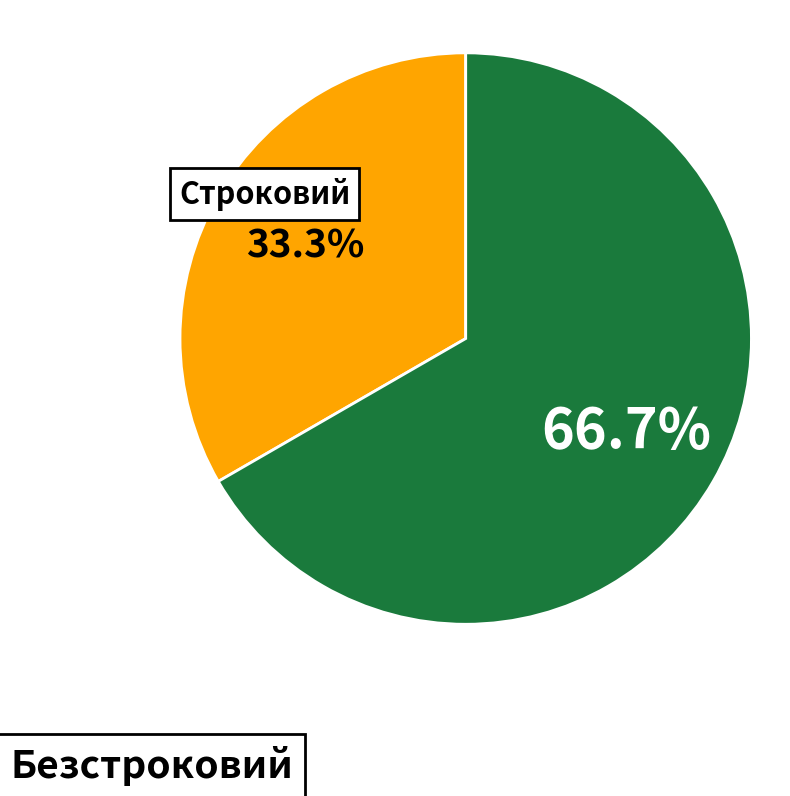

How many slices are in this pie chart?

2